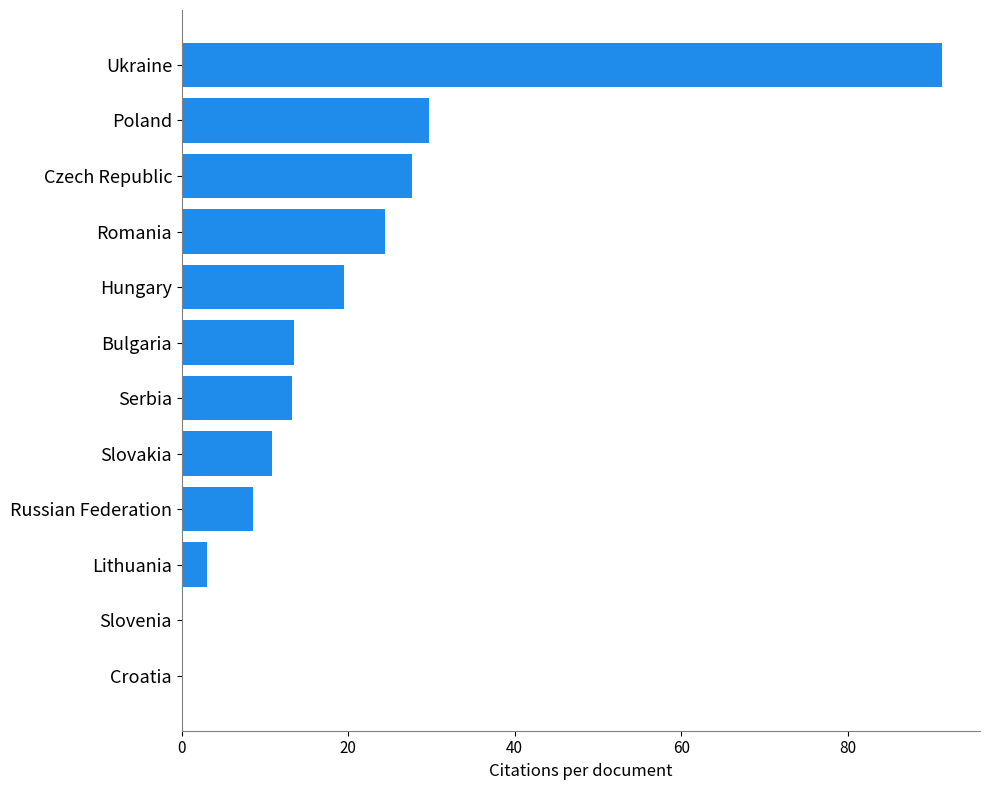

The value at Bulgaria is 19.9. True or false?

False